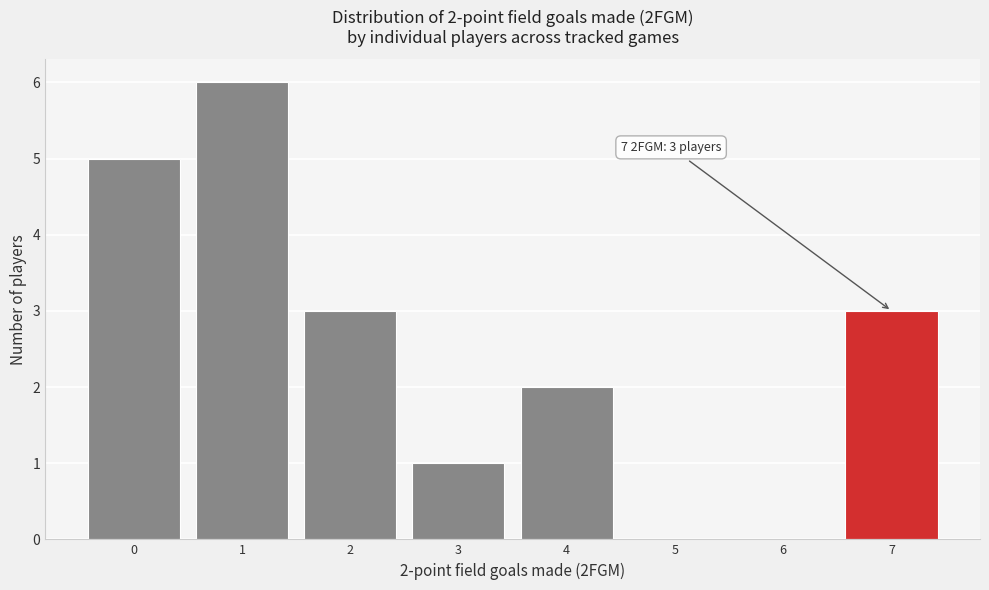

Which range on the x-axis has the tallest bar?

0.5 to 1.5